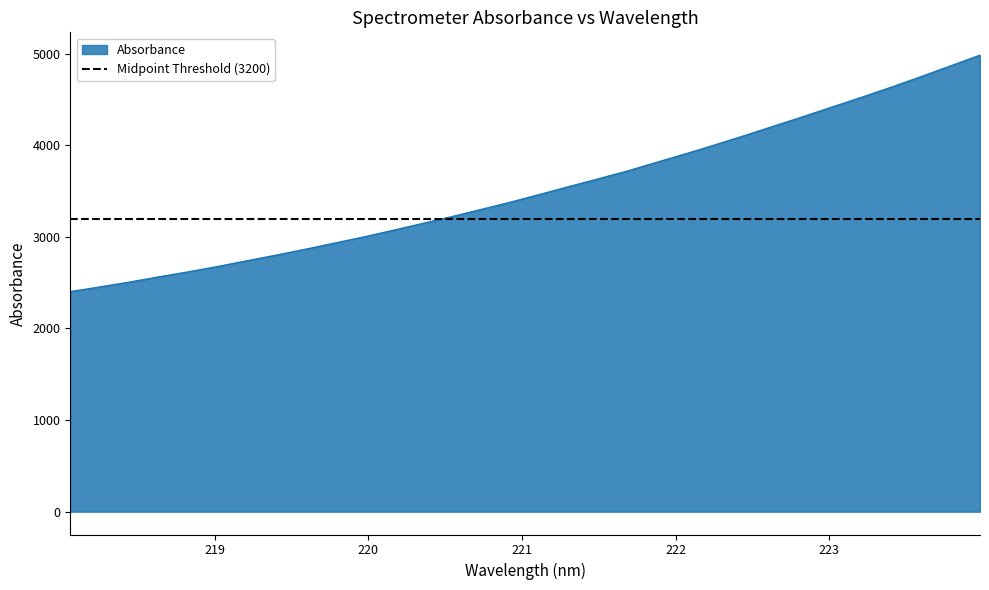

True or false: there are more than 1 points higher than both neighbors.

False